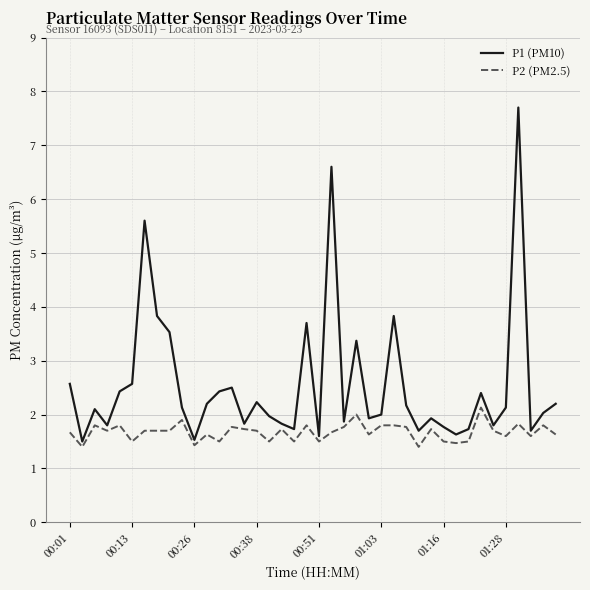

What is the minimum value for P1 (PM10)?

1.5